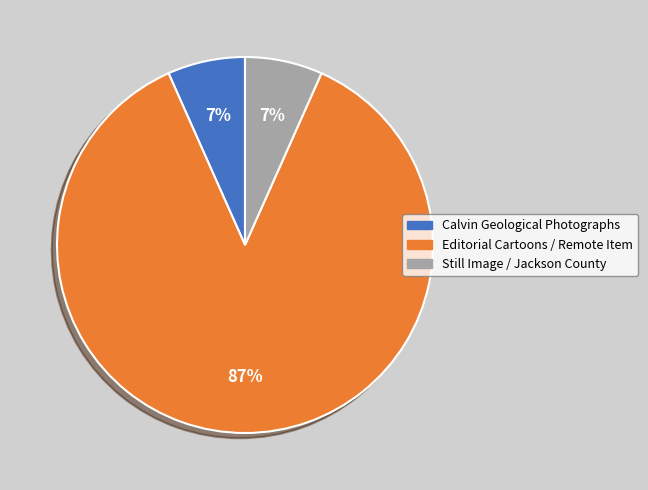

What percentage is the Still Image / Jackson County slice, to the nearest percent?

7%